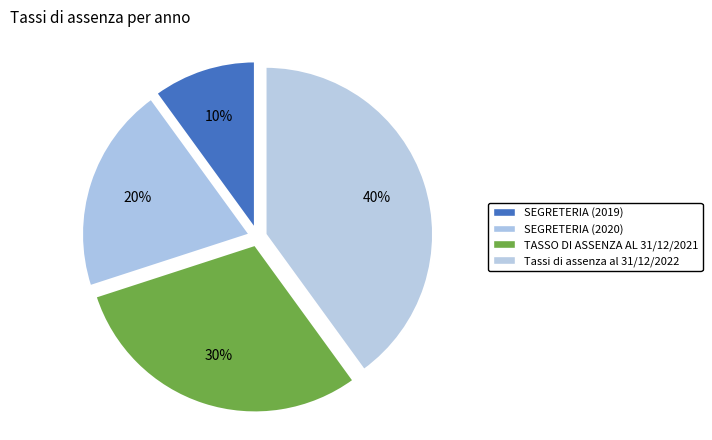

Combined, do Tassi di assenza al 31/12/2022 and TASSO DI ASSENZA AL 31/12/2021 account for over 50%?

Yes